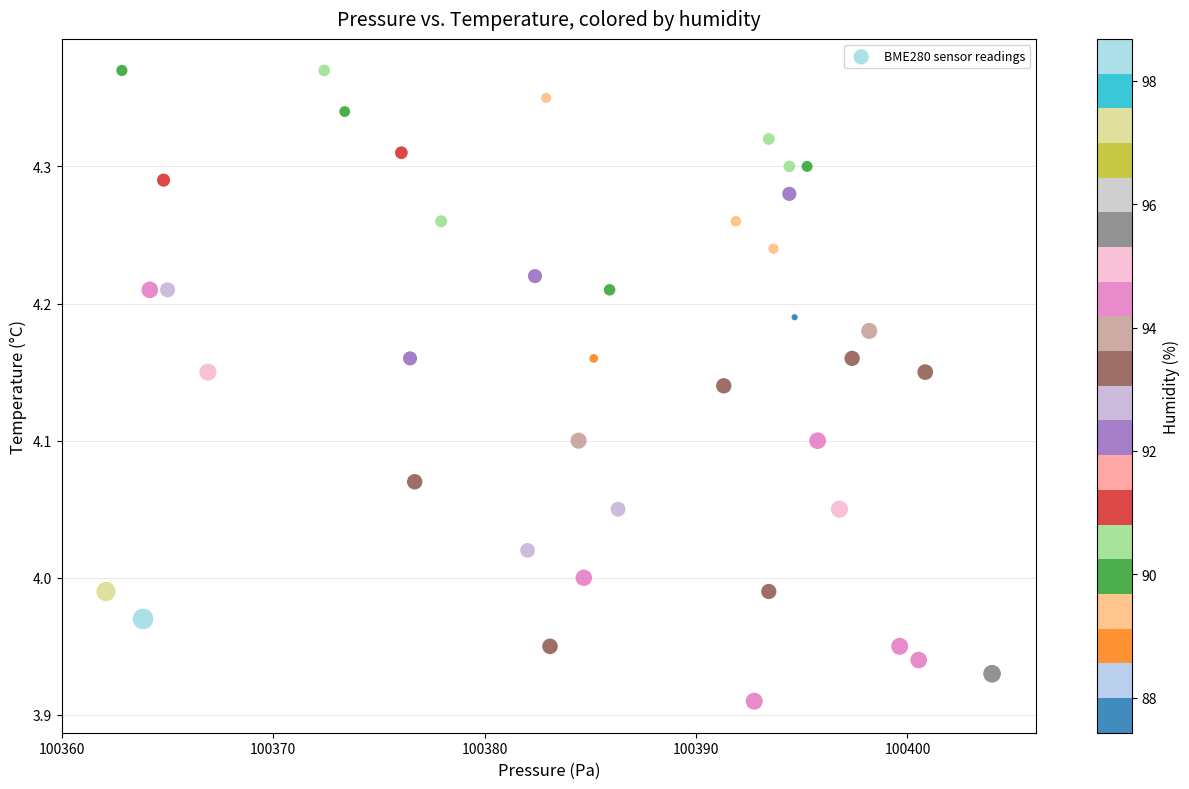

What is the range of Y values (max minus min)?

0.5